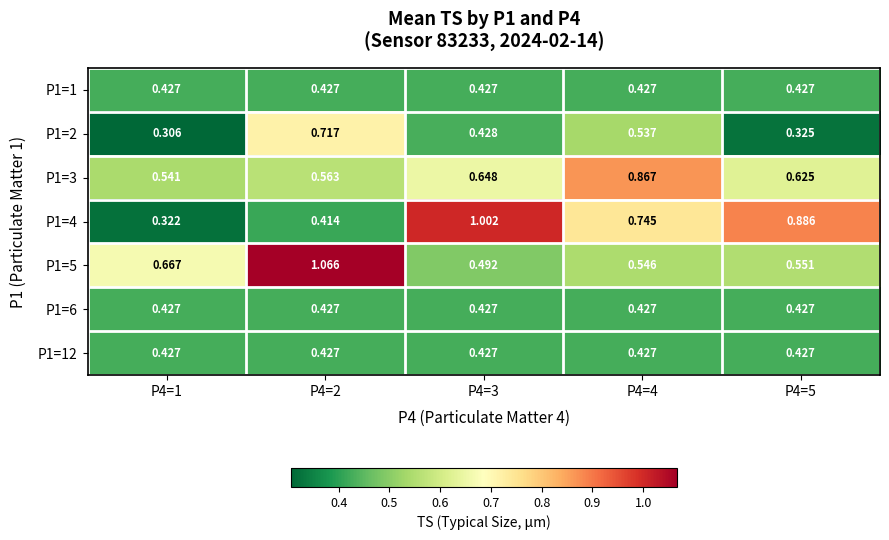

What is the total value across all series at P4=1?

3.1